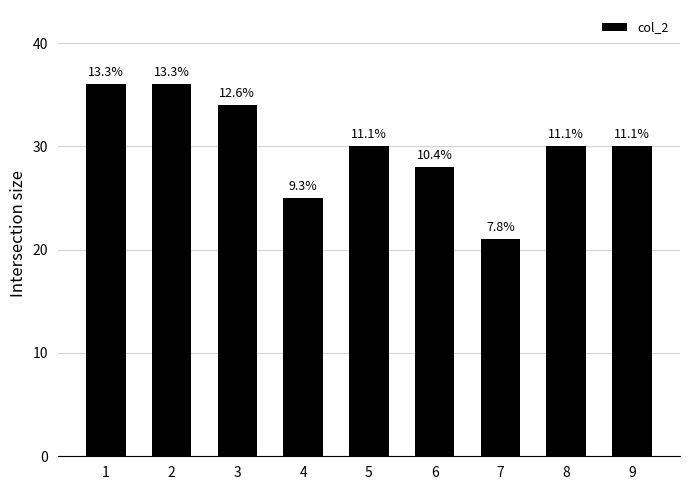

Are the bars horizontal?

No